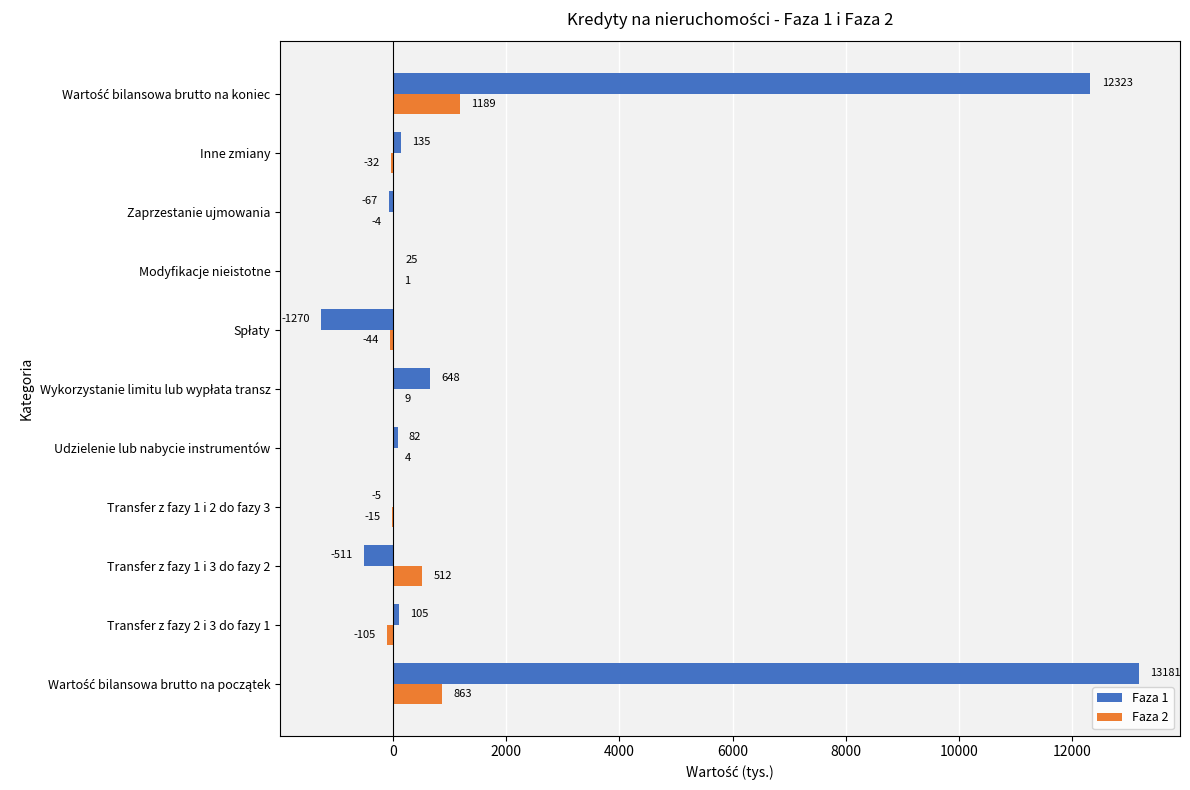

What is the approximate value of Faza 2 at Zaprzestanie ujmowania?

-4